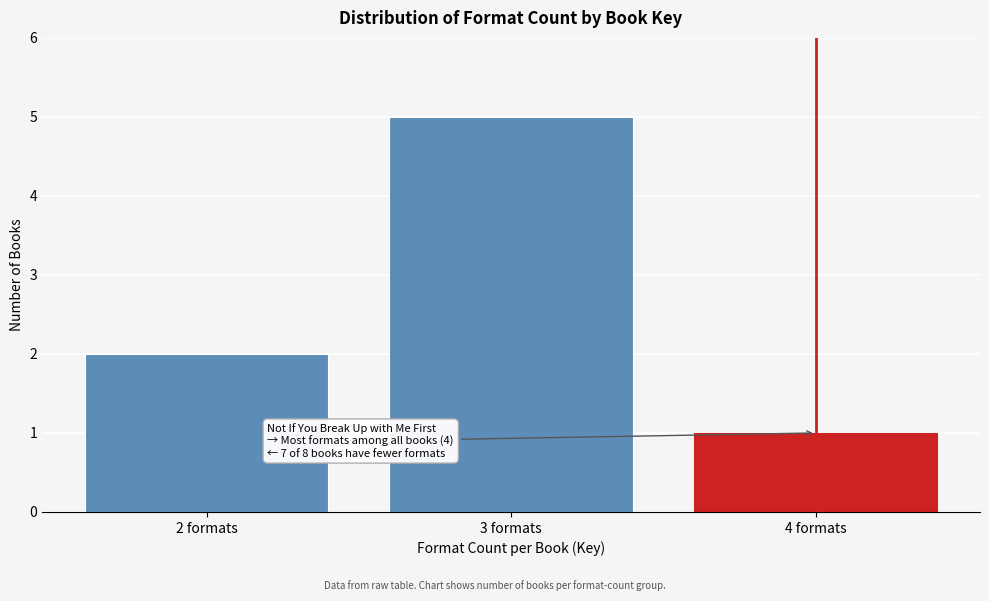

Reading left to right, transcribe all the data shown in this chart.

2	5	1